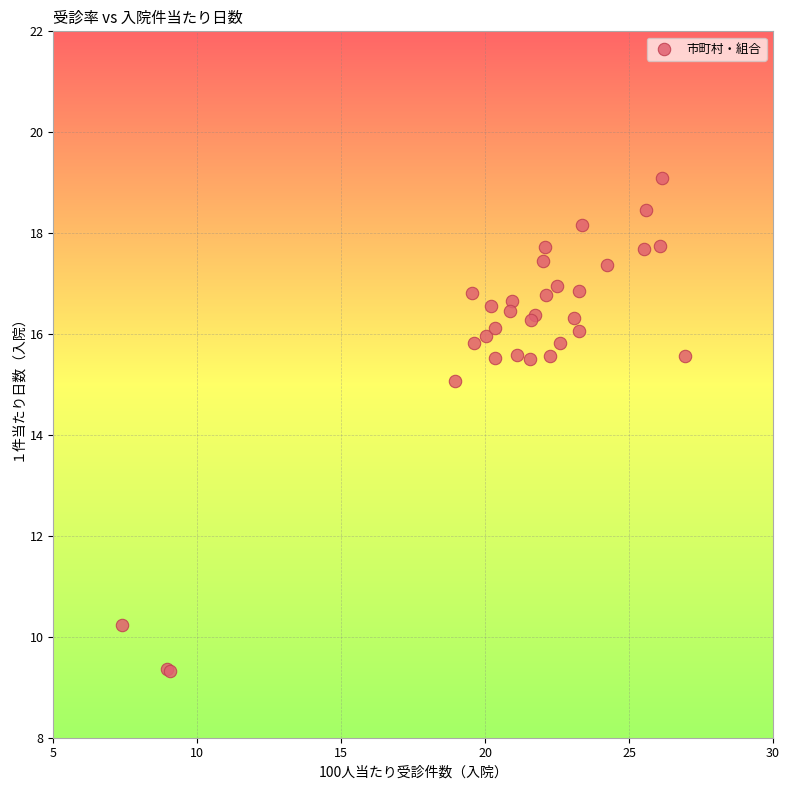

What Y value in the scatter plot is closest to 14?

15.1